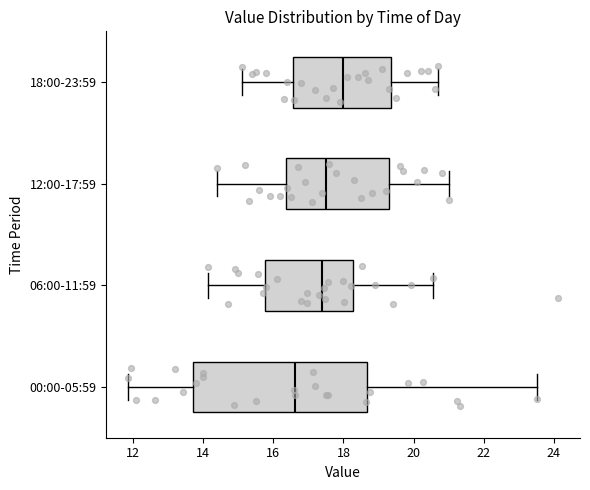

Which box has the furthest to the left median line?

00:00-05:59